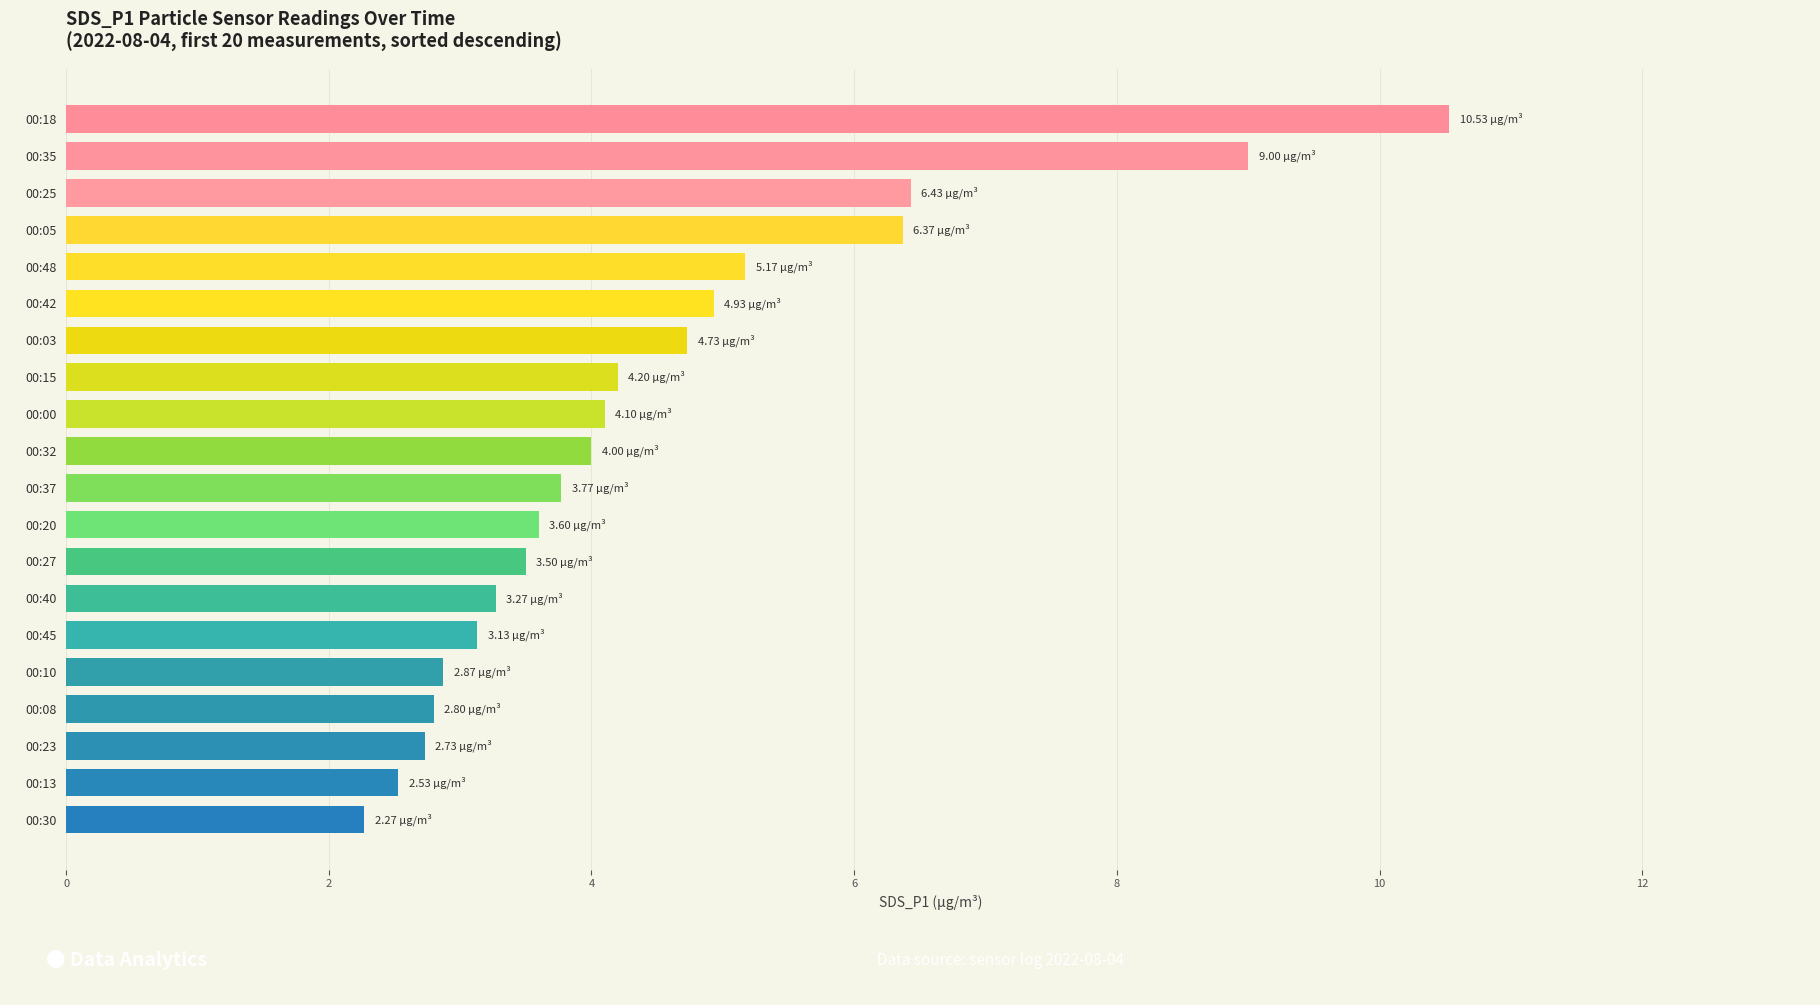

What is the minimum value shown in the chart?

2.3